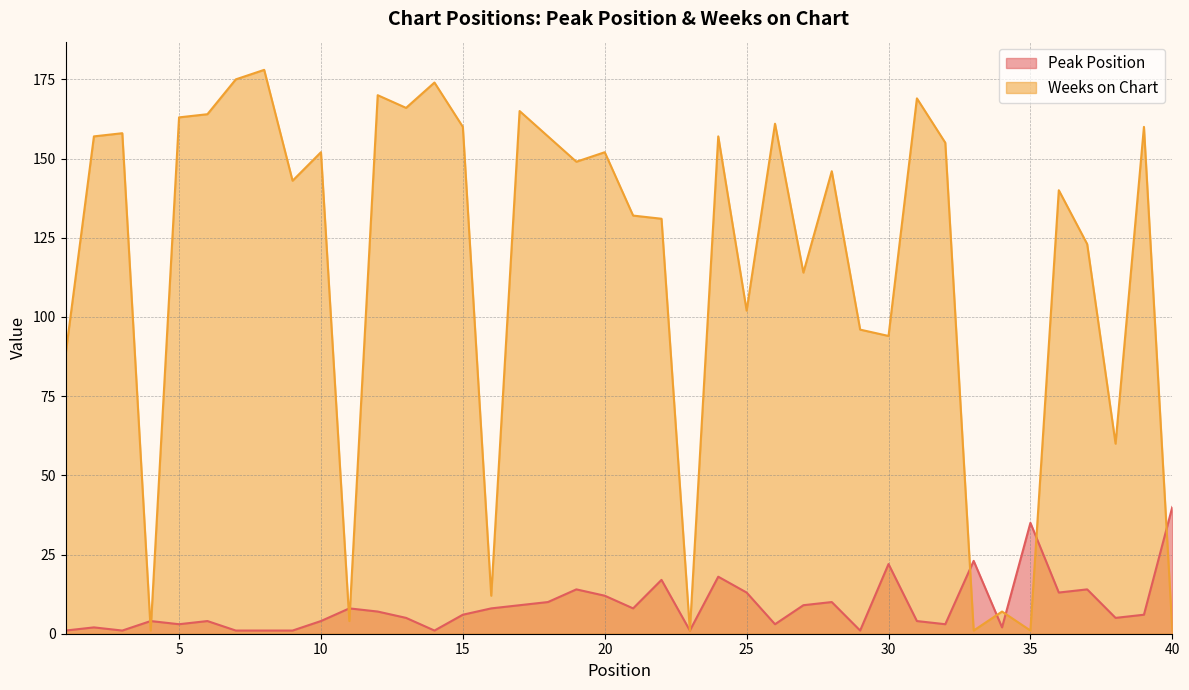

The Peak Position series shows 9 at 36. True or false?

False